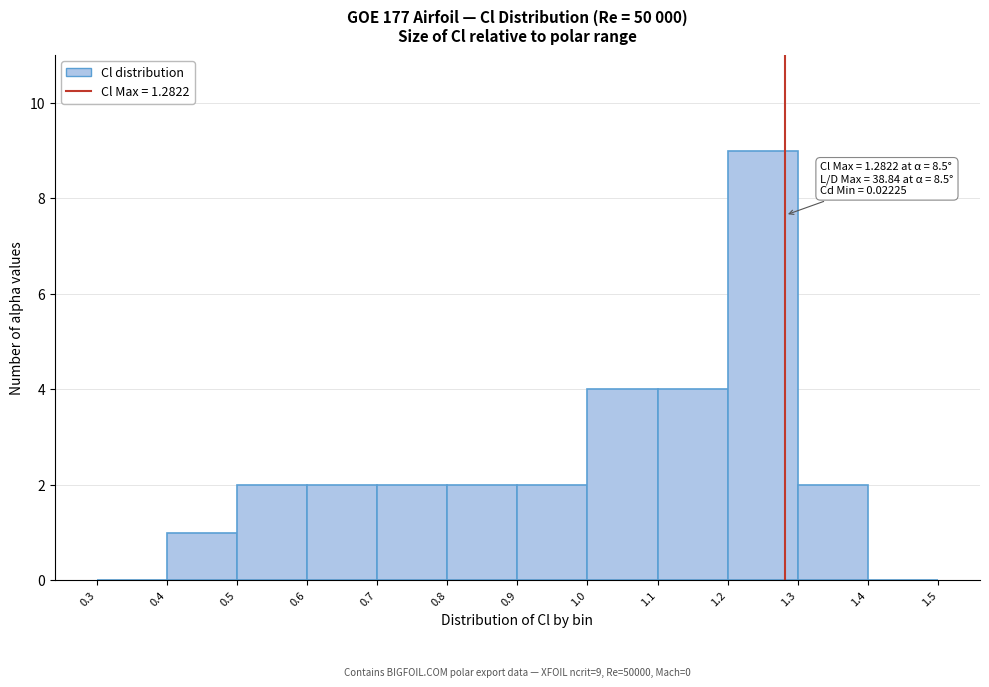

Which range on the x-axis has the tallest bar?

1.2 to 1.3